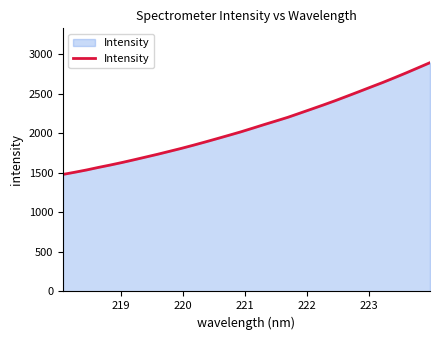

What is the smallest value displayed?

1480.4